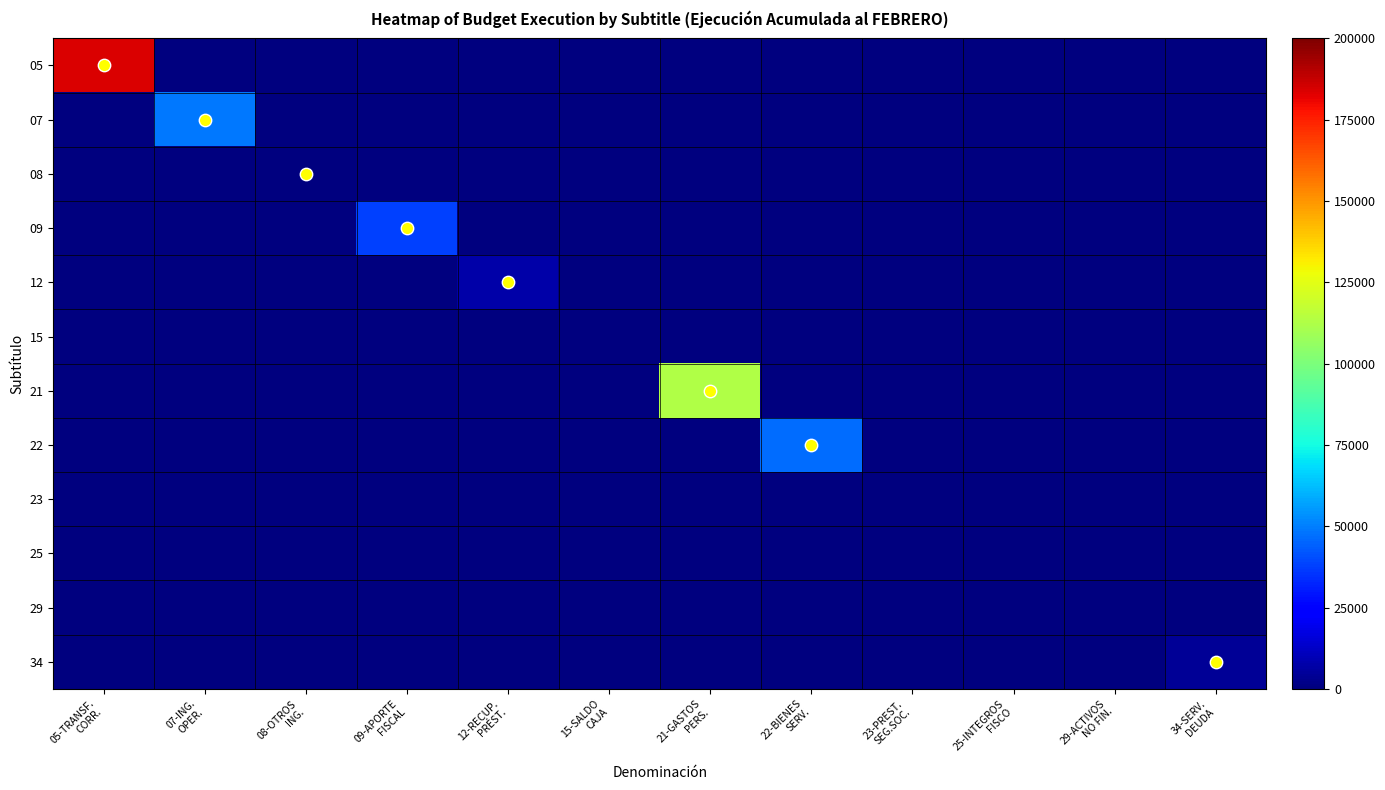

Rank the series by their maximum value, from lowest to highest.

15, 23, 25, 29, 08, 34, 12, 09, 22, 07, 21, 05